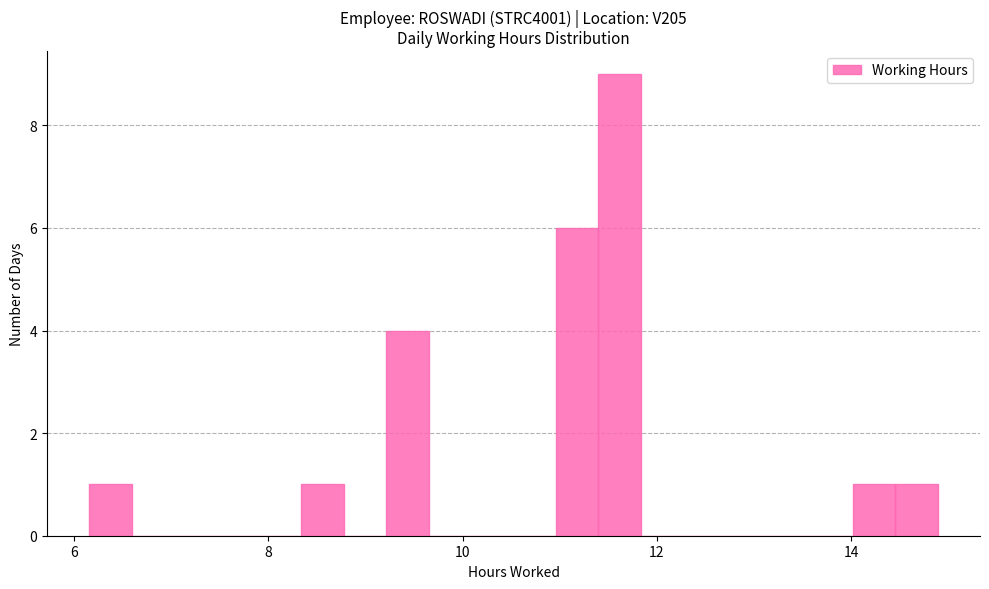

Read against the x-axis, roughly where is the centre of the tallest bar?

11.6